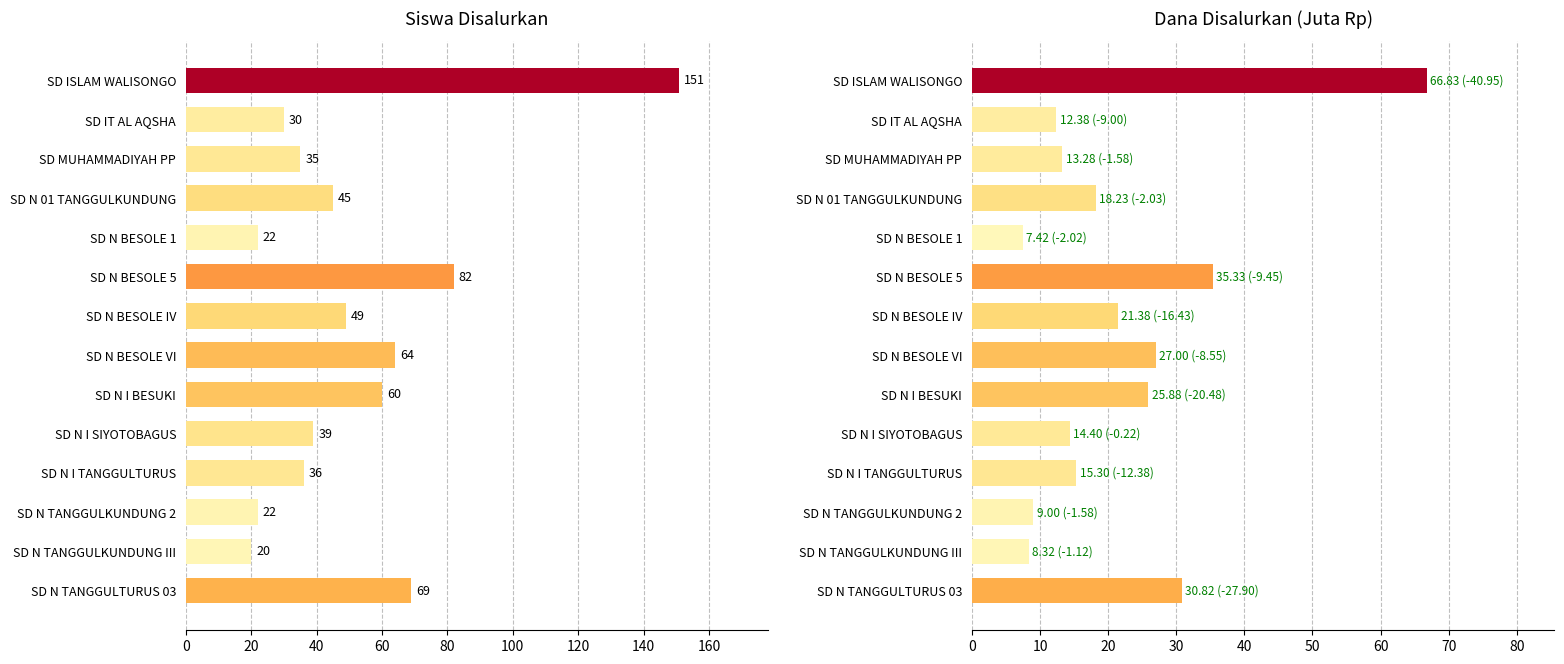

Is the value of Dana Disalurkan at SD N BESOLE VI greater than the value of Siswa Disalurkan at SD N BESOLE 1?

Yes